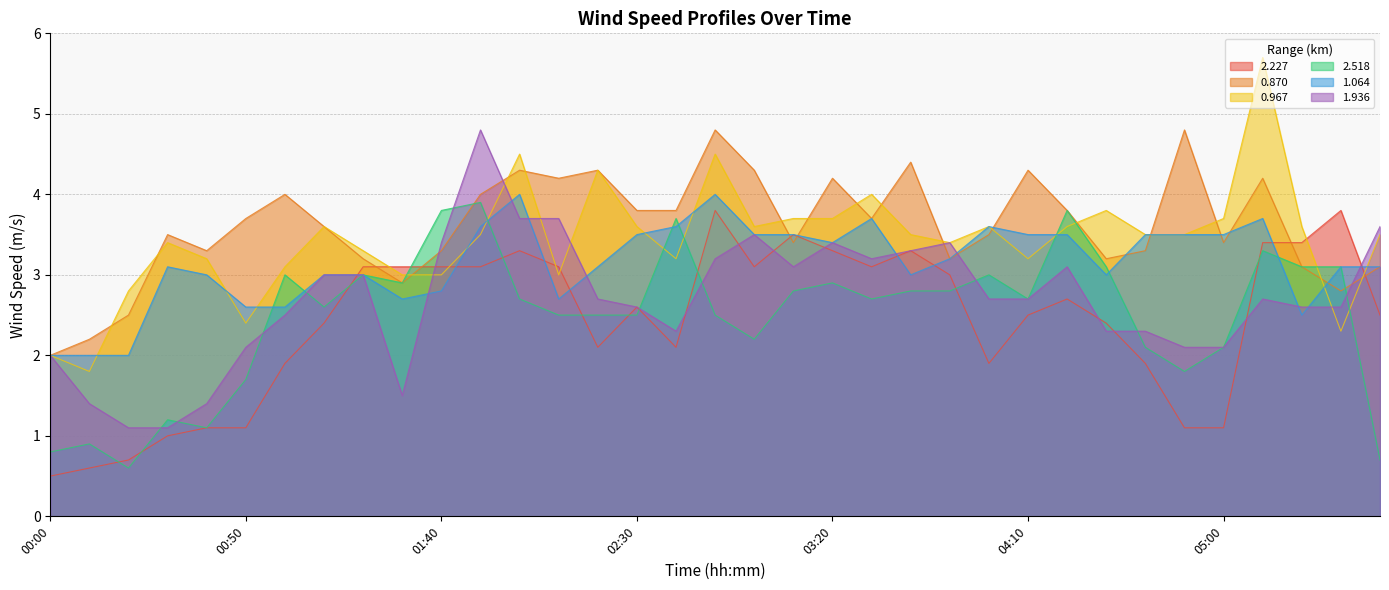

What is the maximum value for 2.227?

3.8